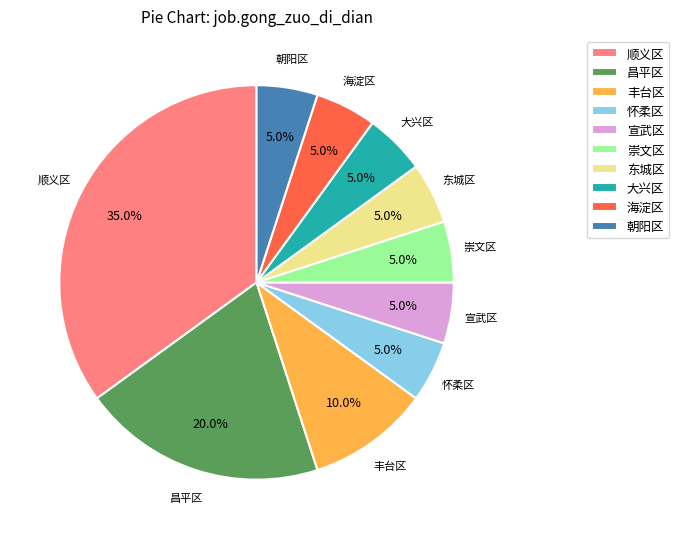

Which category has the biggest portion of the pie?

顺义区